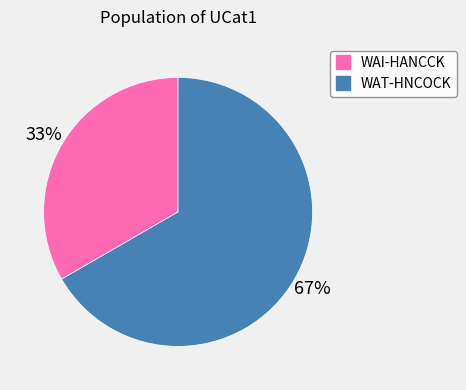

Count the number of slices in the pie.

2